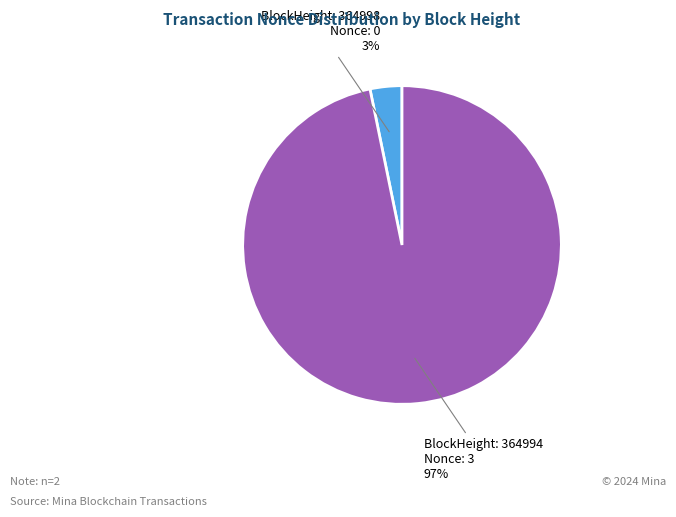

Count the number of slices in the pie.

2